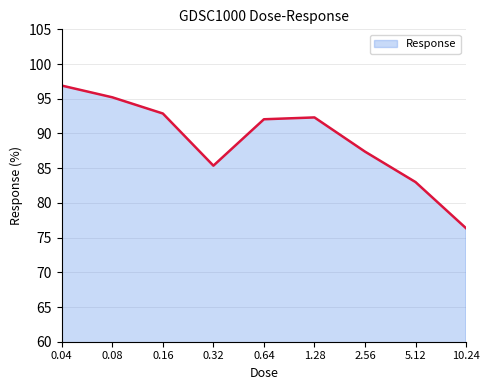

Read the value at 0.32.

85.4